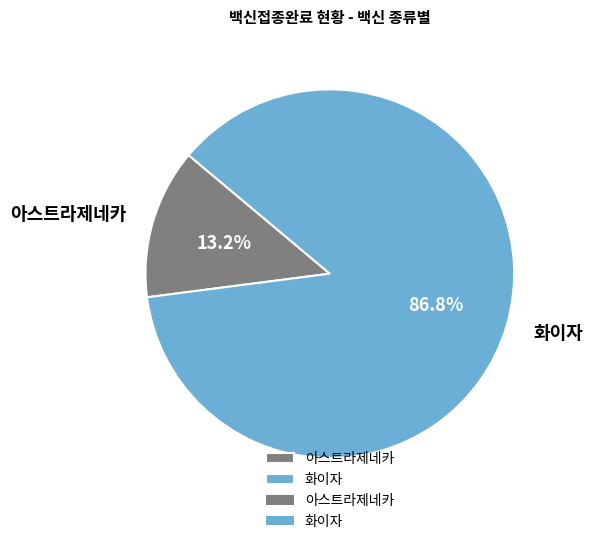

Combined, what portion of the pie is 아스트라제네카 and 화이자?

100.0%